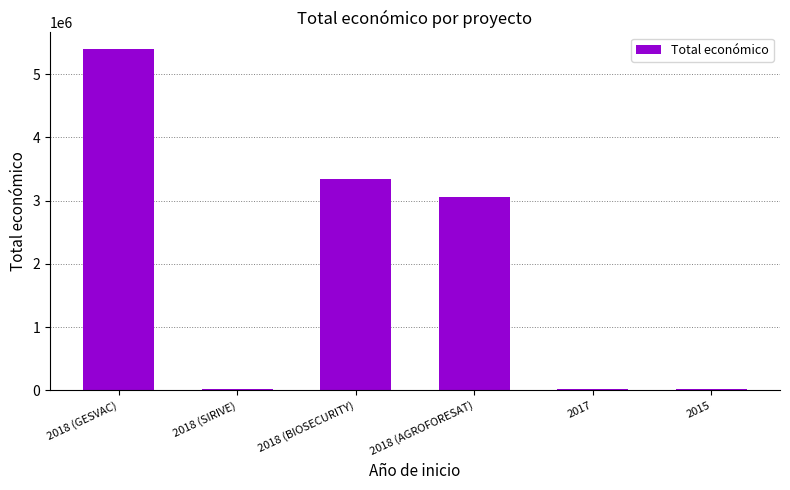

True or false: the data shows 3064844 at 2018 (GESVAC).

False